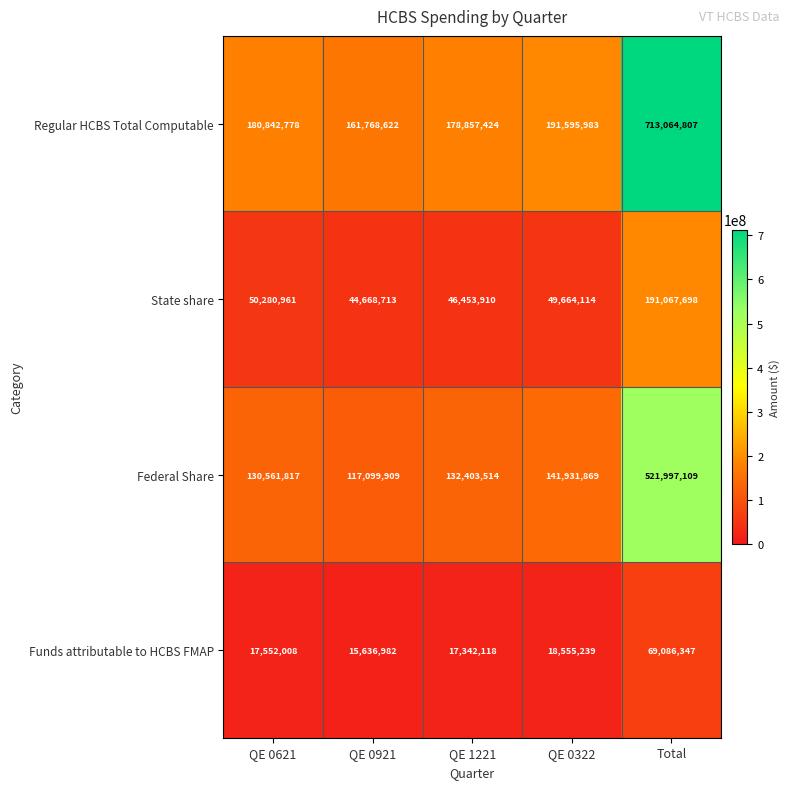

Reading left to right, what are all the values shown in this chart?

Regular HCBS Total Computable: QE 0621=180842778	QE 0921=161768622	QE 1221=178857424	QE 0322=191595983	Total=713064807
State share: QE 0621=50280961	QE 0921=44668713	QE 1221=46453910	QE 0322=49664114	Total=191067698
Federal Share: QE 0621=130561817	QE 0921=117099909	QE 1221=132403514	QE 0322=141931869	Total=521997109
Funds attributable to HCBS FMAP: QE 0621=17552008	QE 0921=15636982	QE 1221=17342118	QE 0322=18555239	Total=69086347